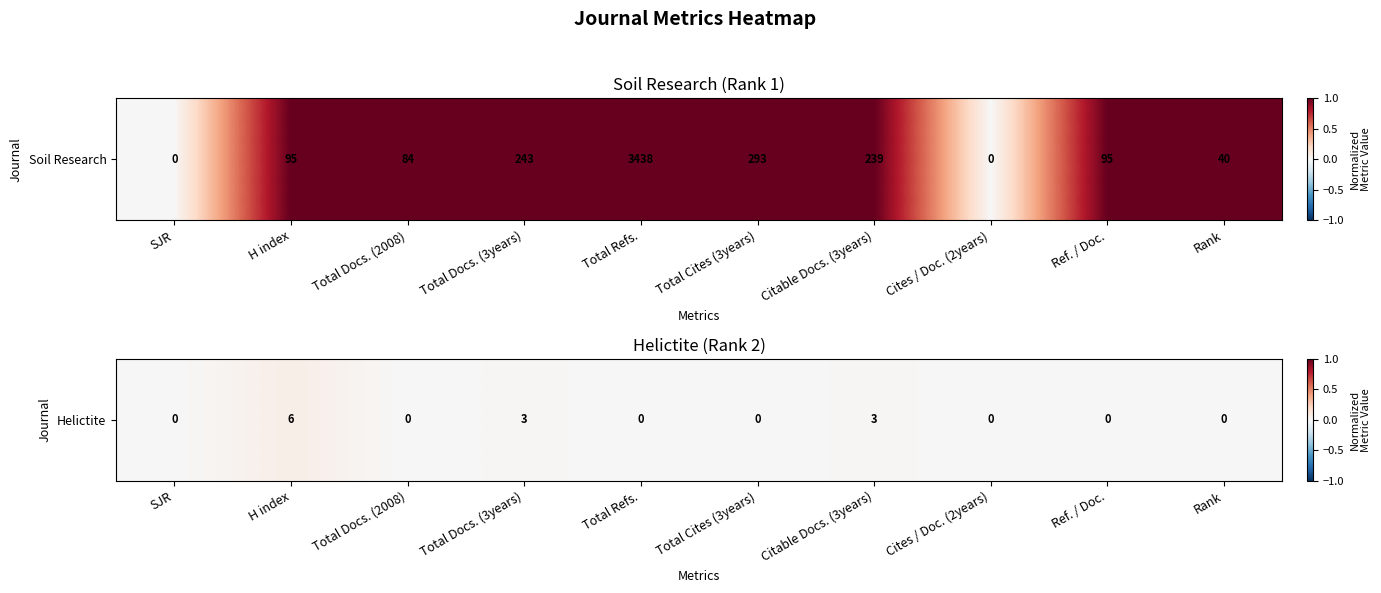

Rank the categories by value from lowest to highest.

SJR, Total Docs. (2008), Total Refs., Total Cites (3years), Cites / Doc. (2years), Ref. / Doc., Rank, Total Docs. (3years), Citable Docs. (3years), H index